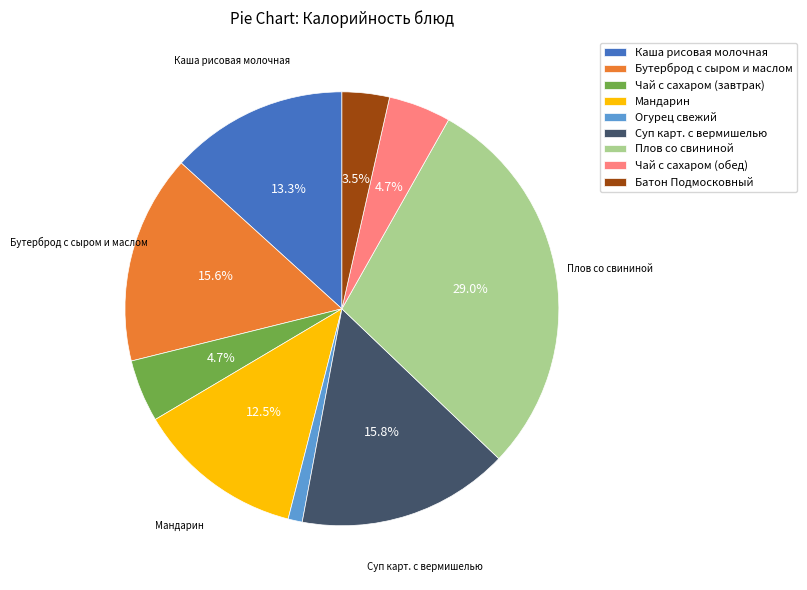

Does any single category account for the majority?

No